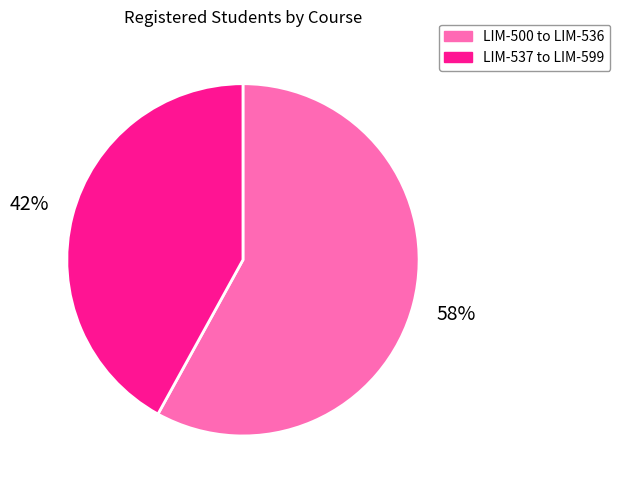

Is there any slice that represents more than half of the pie?

Yes